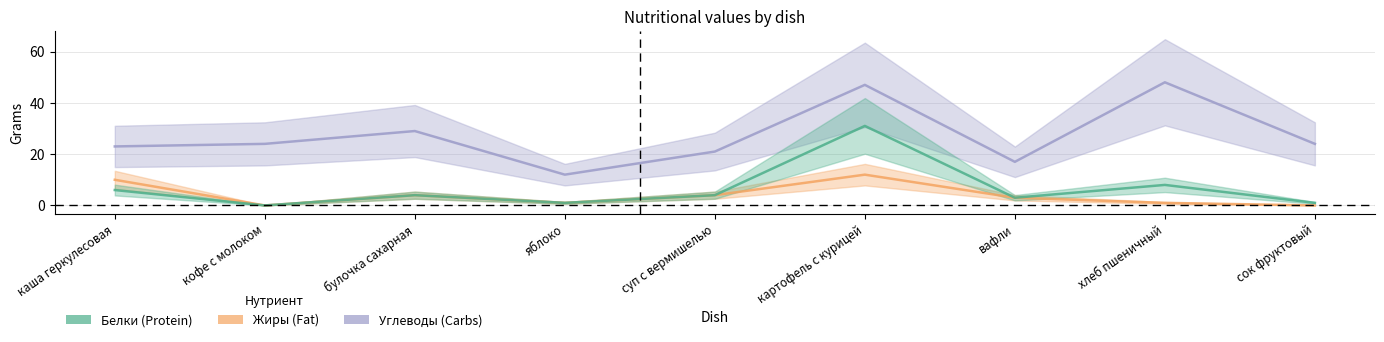

Which series has the widest spread of values?

Углеводы